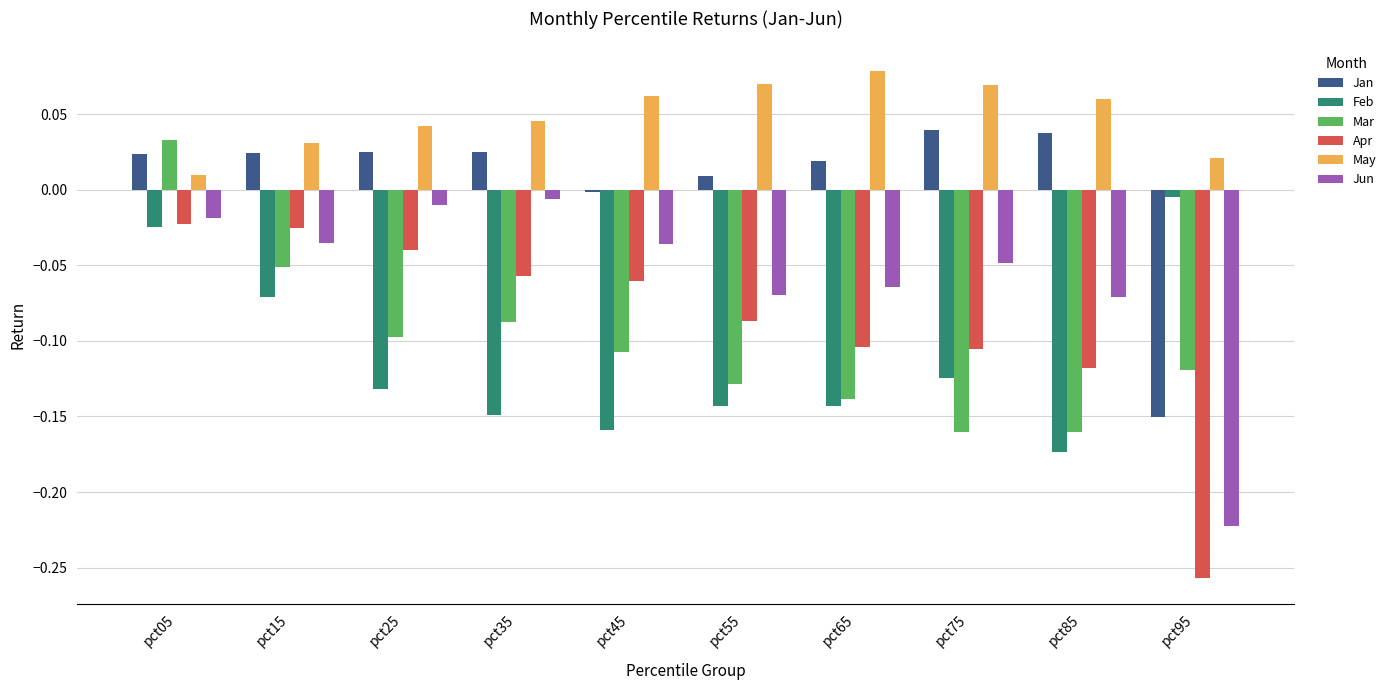

Rank the series at pct55 from lowest to highest value.

Feb, Mar, Apr, Jun, Jan, May